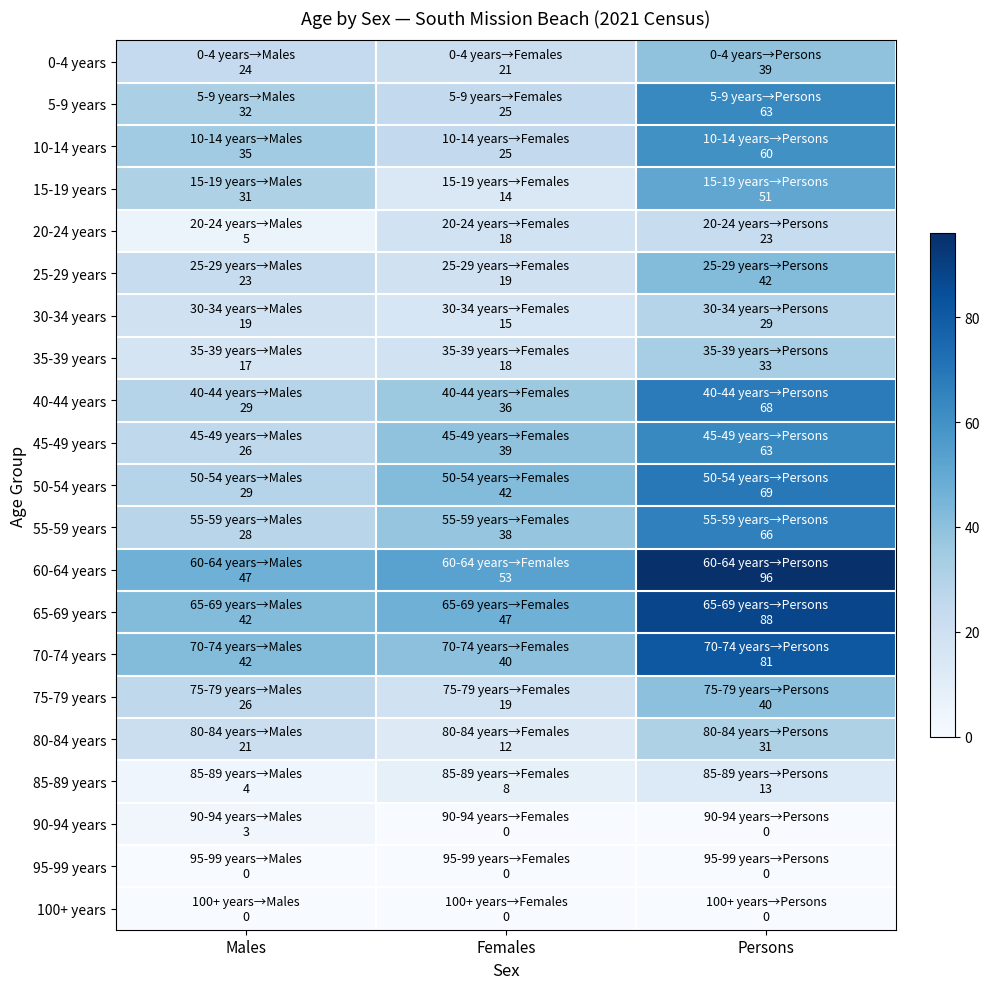

What is the total value across all series at Males?

483